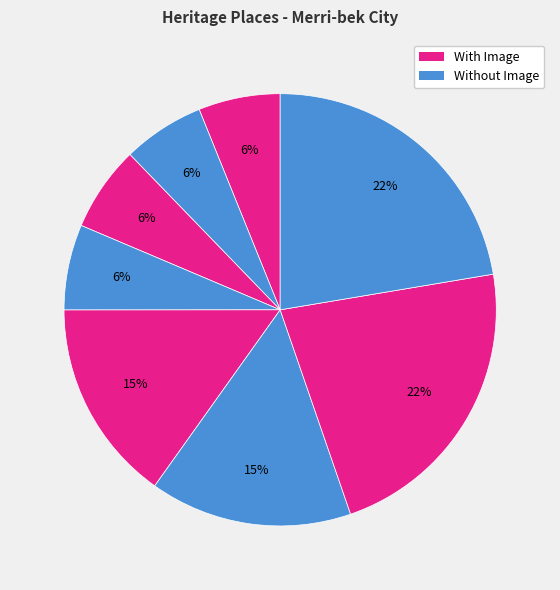

Count the number of slices in the pie.

8